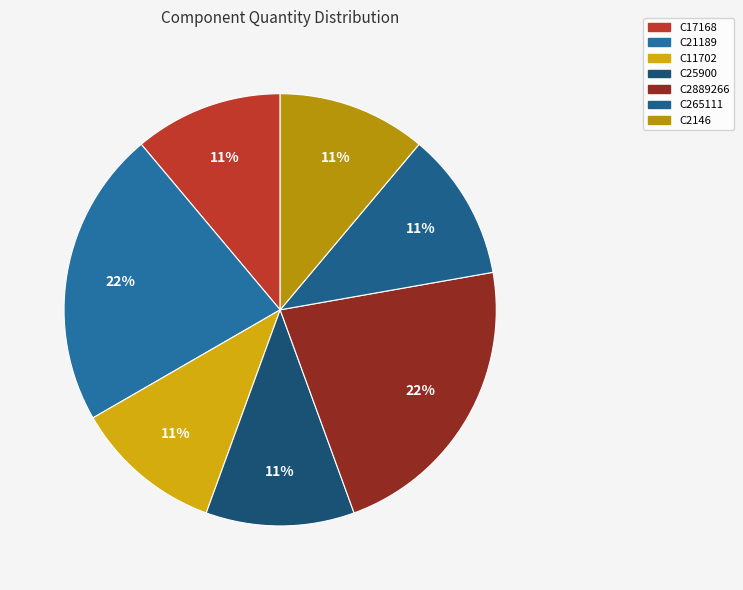

To the nearest percent, what portion does C2889266 represent?

22%